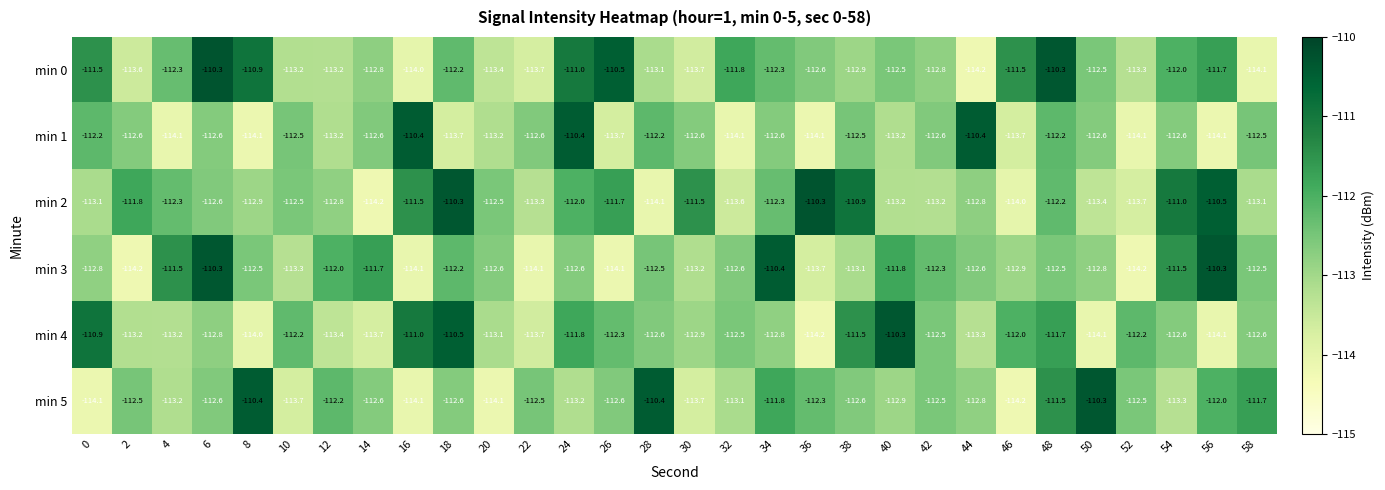

The value of min 0 at 38 is -112.9. True or false?

True